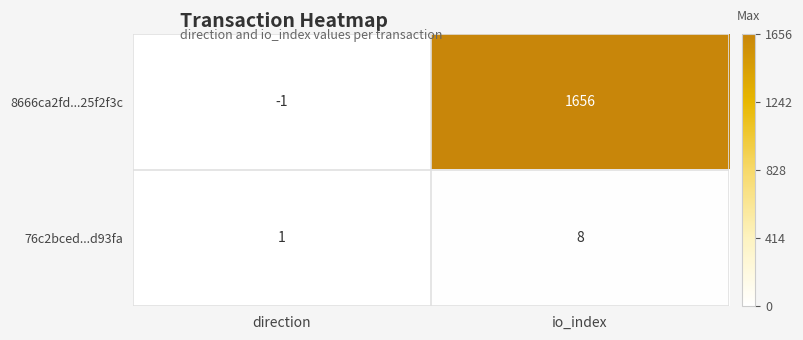

Count the number of categories in the chart.

2